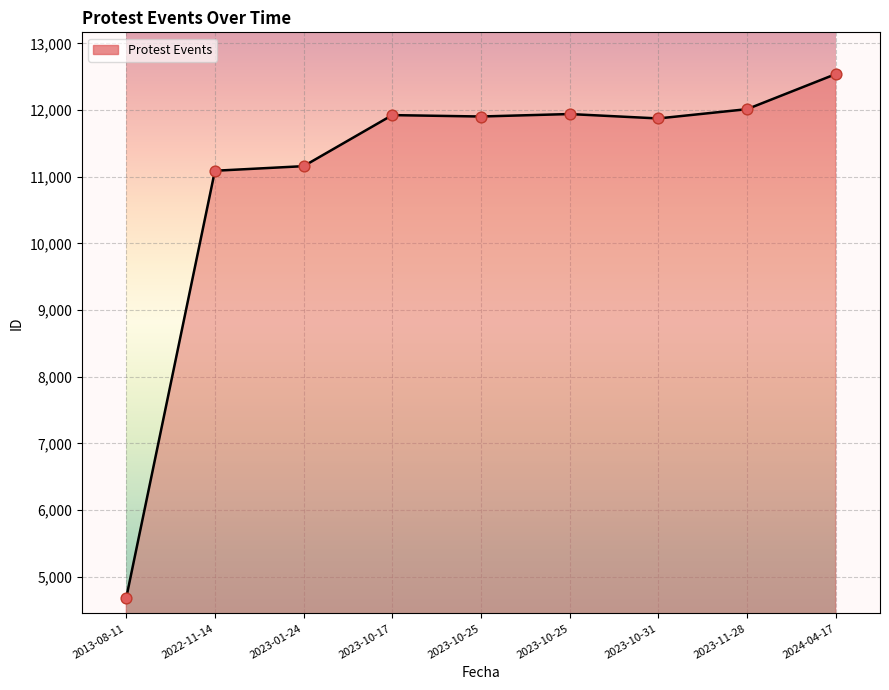

What is the change in value from 2023-10-25 to 2023-10-31?

-29